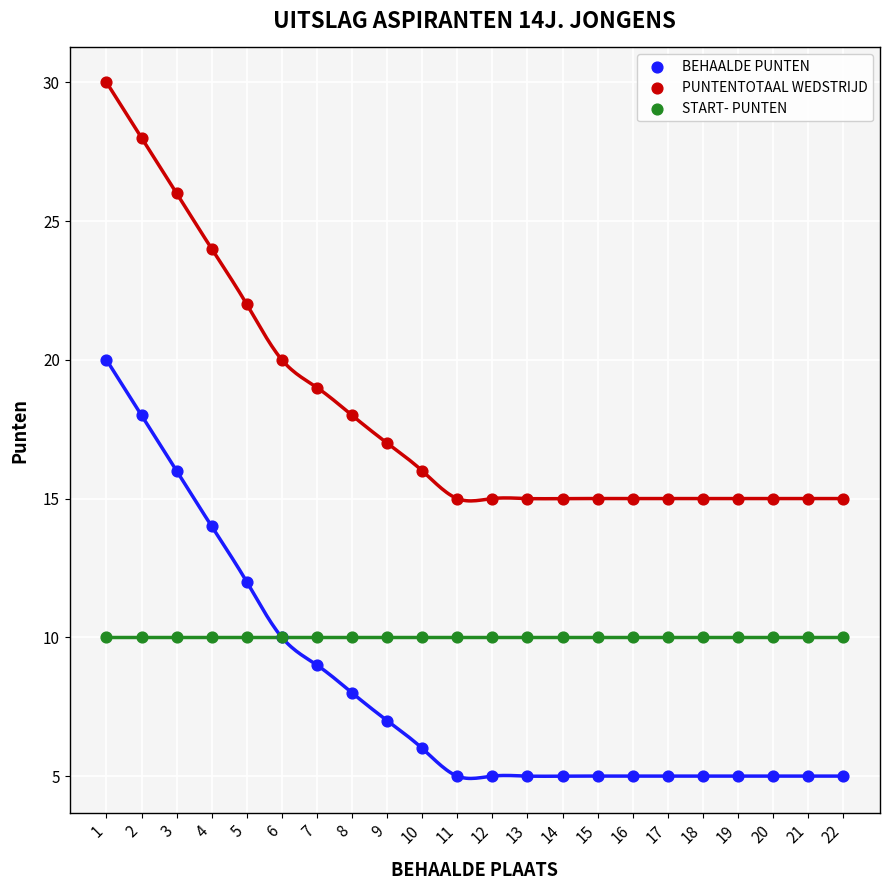

Which series contains the highest Y value?

PUNTENTOTAAL WEDSTRIJD